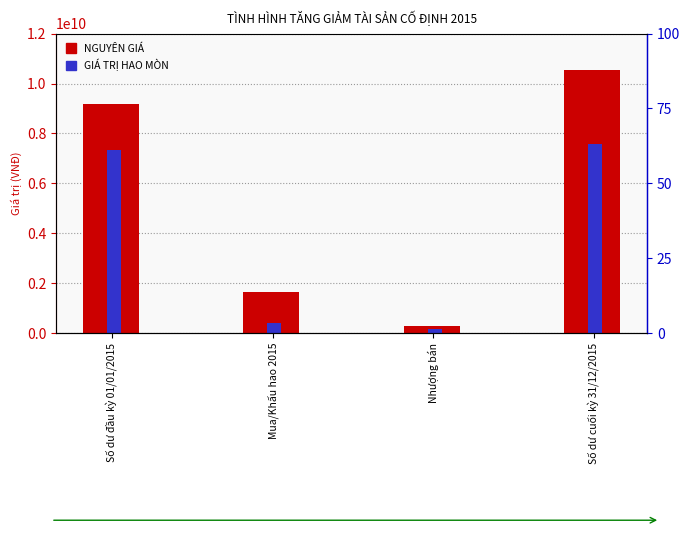

At Mua/Khấu hao 2015, list the series in order from smallest to largest.

GIÁ TRỊ HAO MÒN, NGUYÊN GIÁ